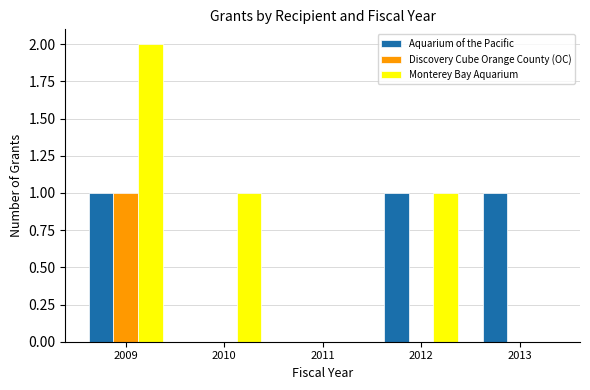

Reading left to right, extract all data points from this chart.

Aquarium of the Pacific: 1	0	0	1	1
Discovery Cube Orange County (OC): 1	0	0	0	0
Monterey Bay Aquarium: 2	1	0	1	0